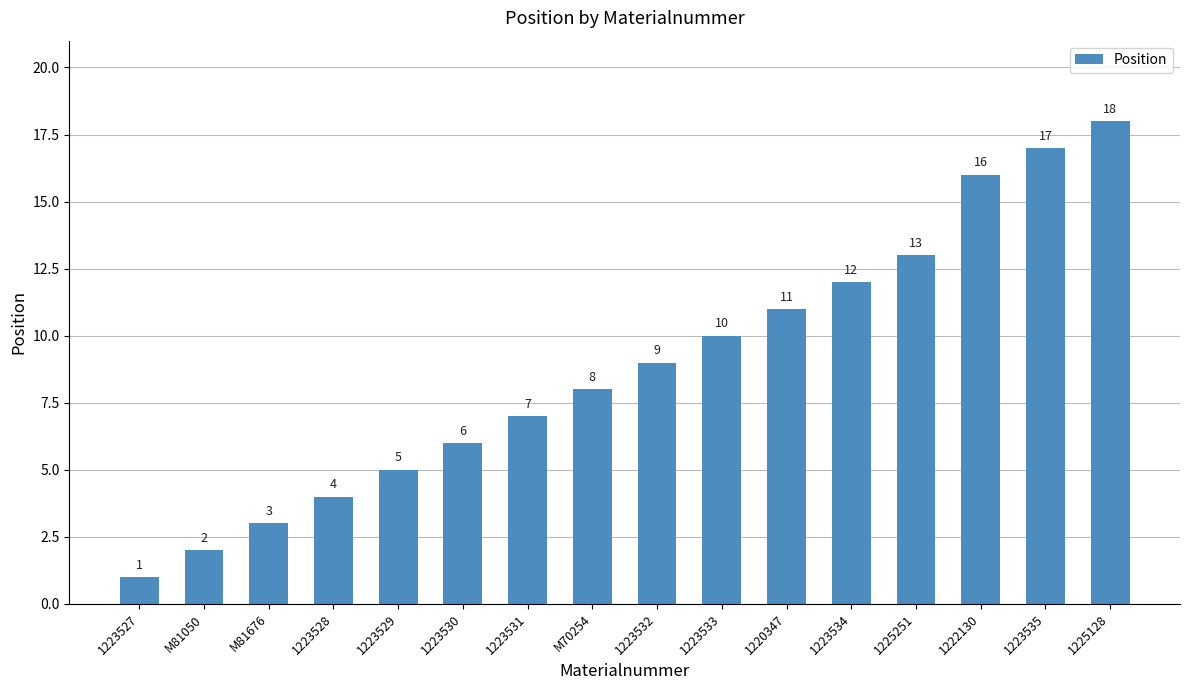

Rank the categories by value from highest to lowest.

1225128, 1223535, 1222130, 1225251, 1223534, 1220347, 1223533, 1223532, M70254, 1223531, 1223530, 1223529, 1223528, M81676, M81050, 1223527